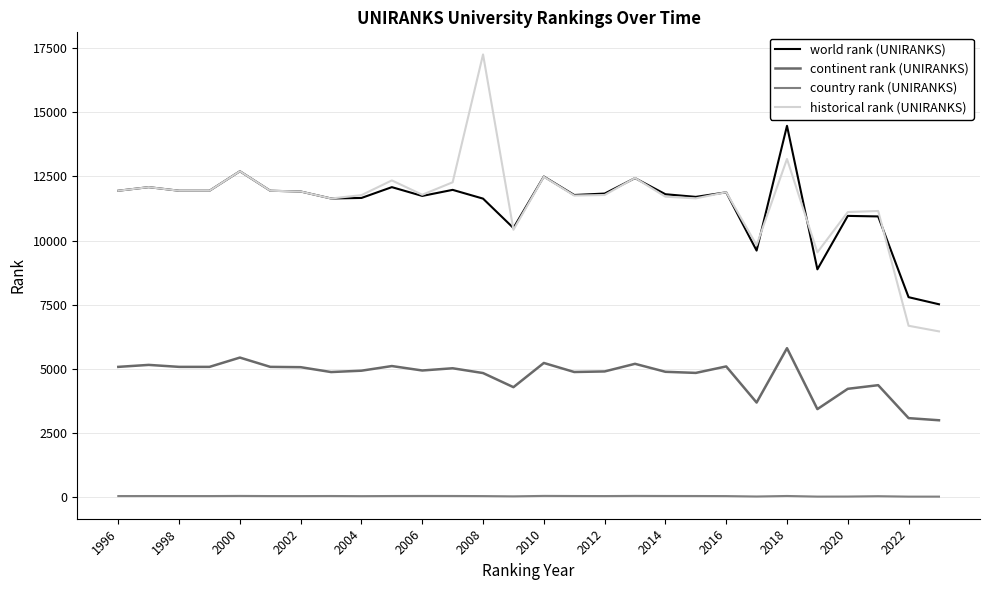

At how many categories does at least one series exceed 3592?

28